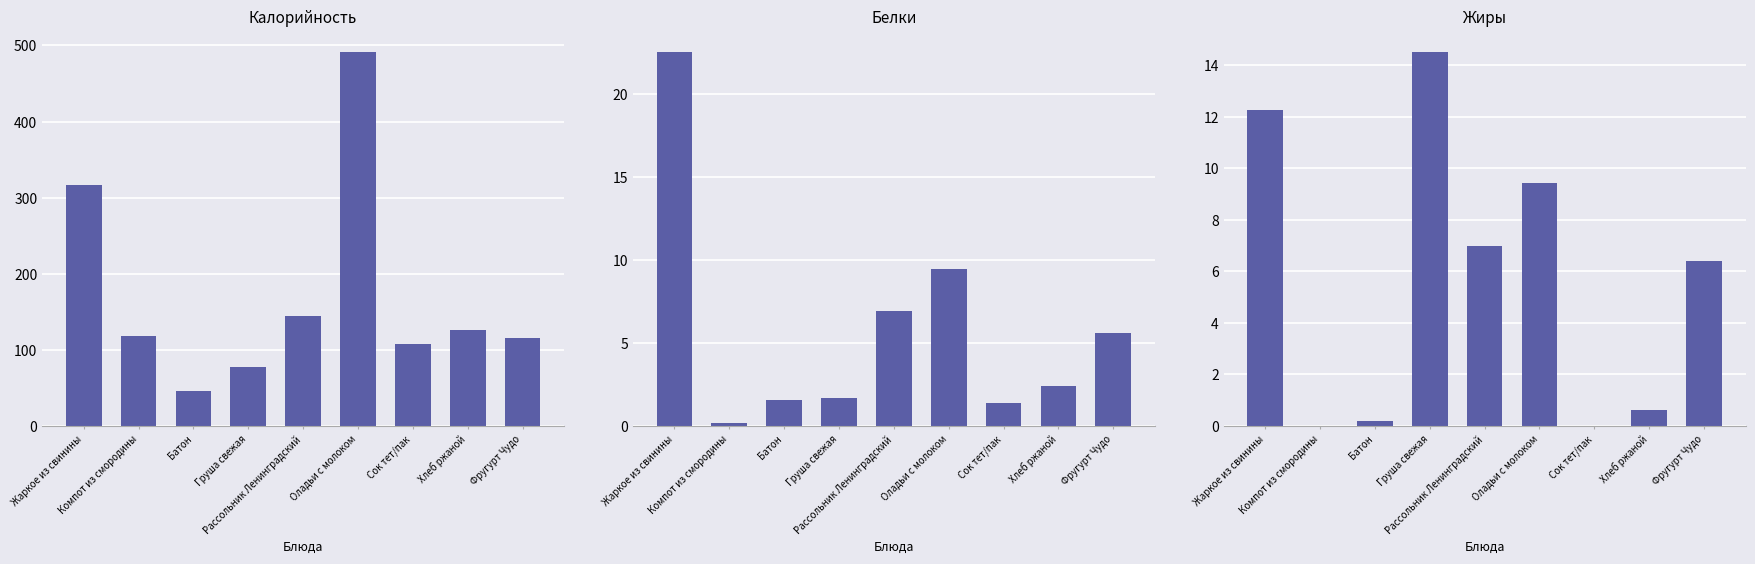

Reading right to left, transcribe all the data shown in this chart.

Калорийность: 116.0	126.7	108.0	491.0	145.0	78.0	45.6	118.0	316.7
Белки: 5.6	2.4	1.4	9.5	6.9	1.7	1.5	0.2	22.5
Жиры: 6.4	0.6	0.0	9.4	7.0	14.5	0.2	0.0	12.2